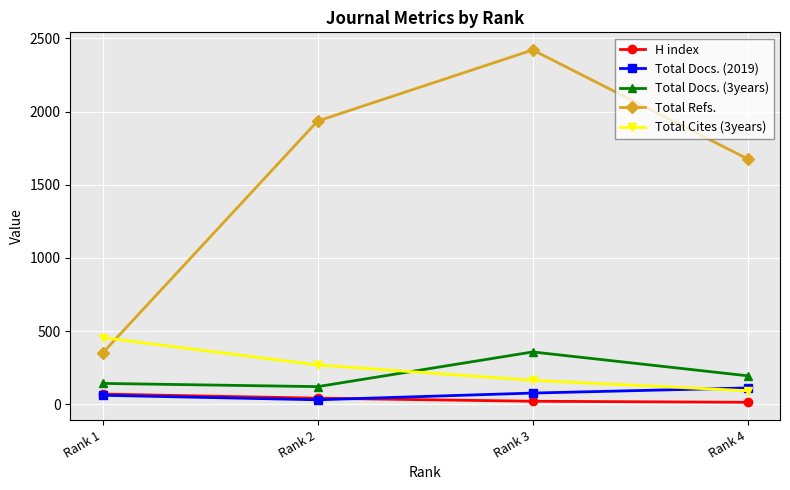

The Total Refs. series shows 579 at Rank 2. True or false?

False